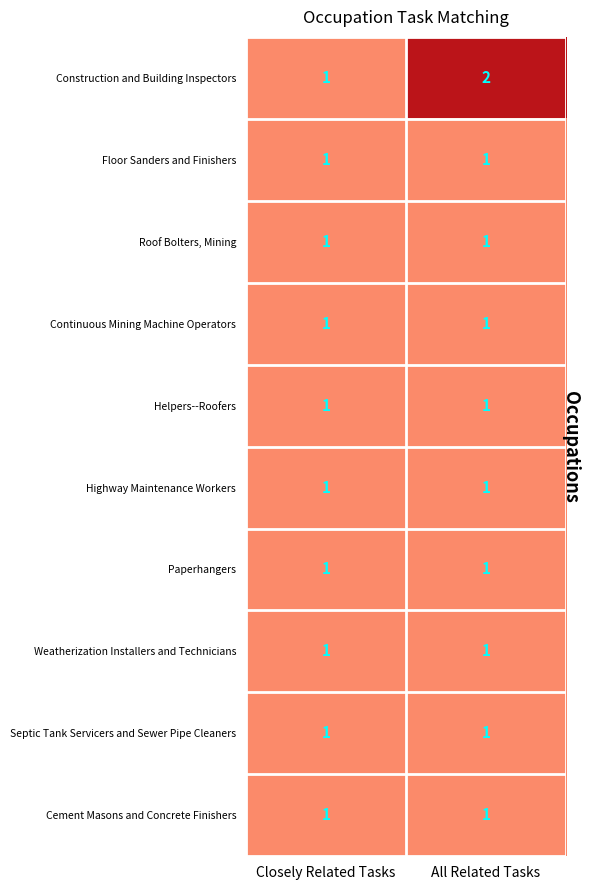

Which series has the largest total across all categories?

Construction and Building Inspectors